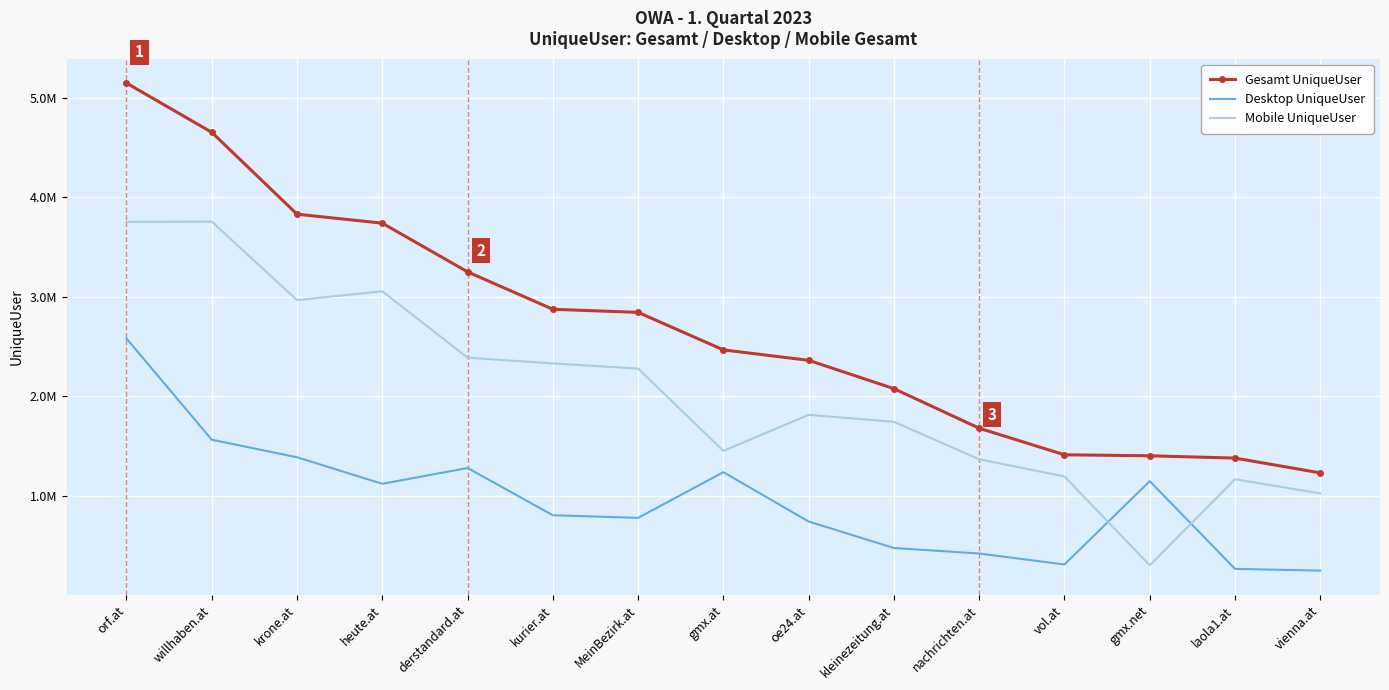

At which category is the sum across all series the highest?

orf.at